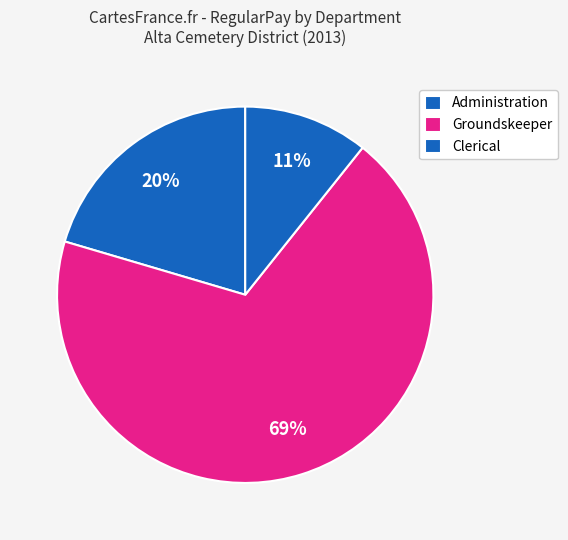

How many segments does this pie chart have?

3